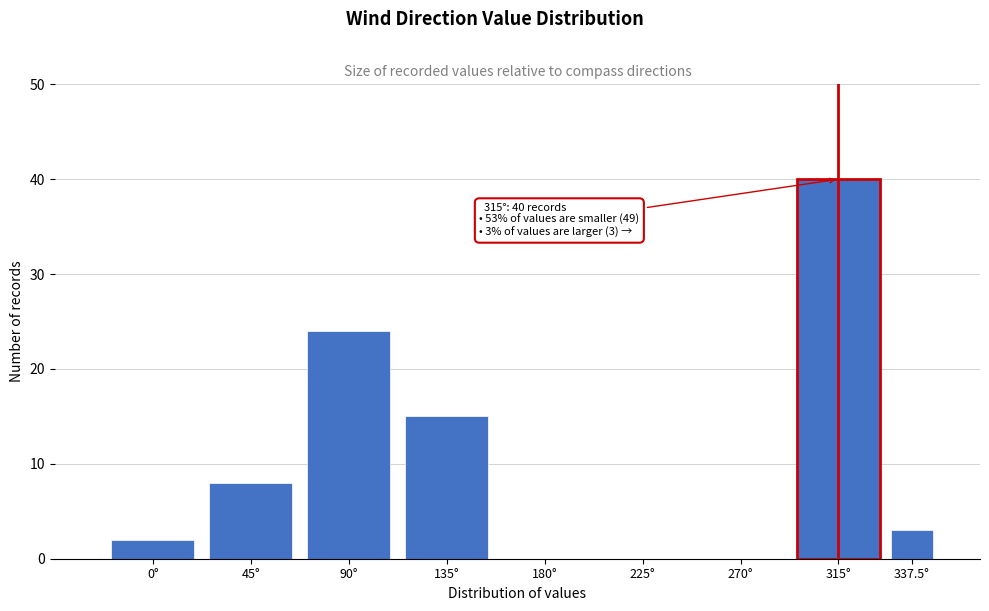

Reading left to right, list all the values displayed in this chart.

0°=2	45°=8	90°=24	135°=15	180°=0	225°=0	270°=0	315°=40	337.5°=3